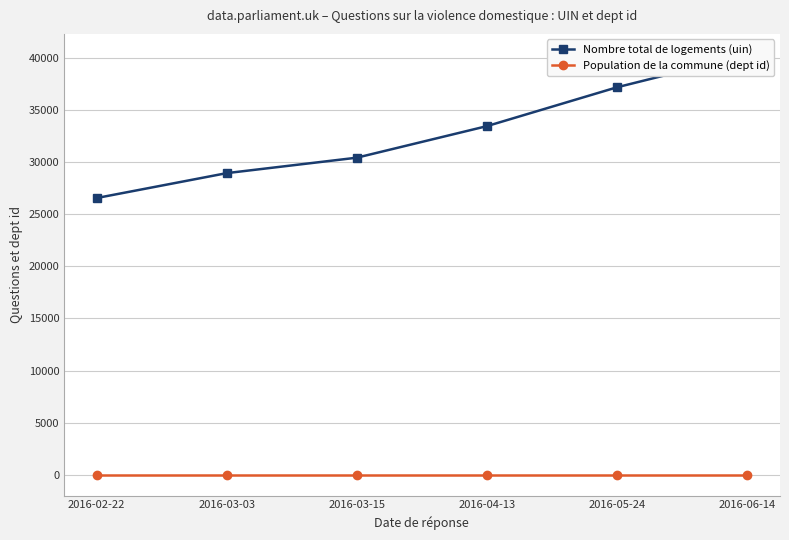

How many lines are shown in the chart?

2